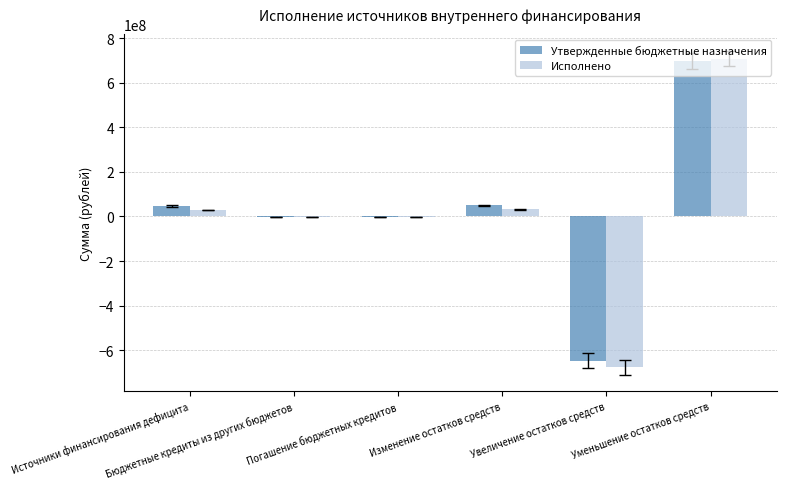

What is the sum of all Исполнено values?

87578904.6